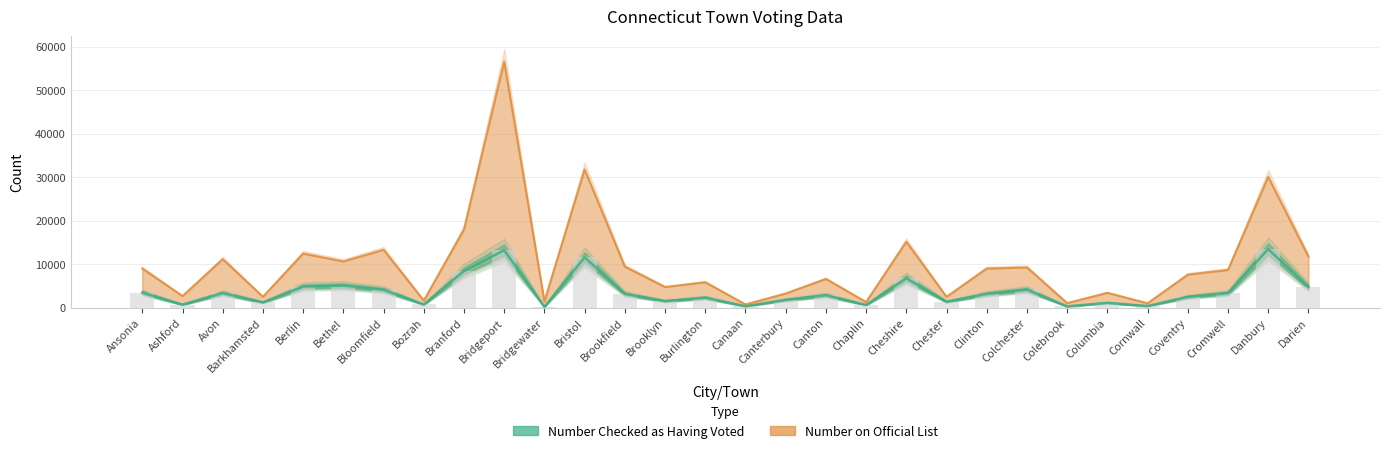

At which label is Number on Official List closest to 28680?

Danbury